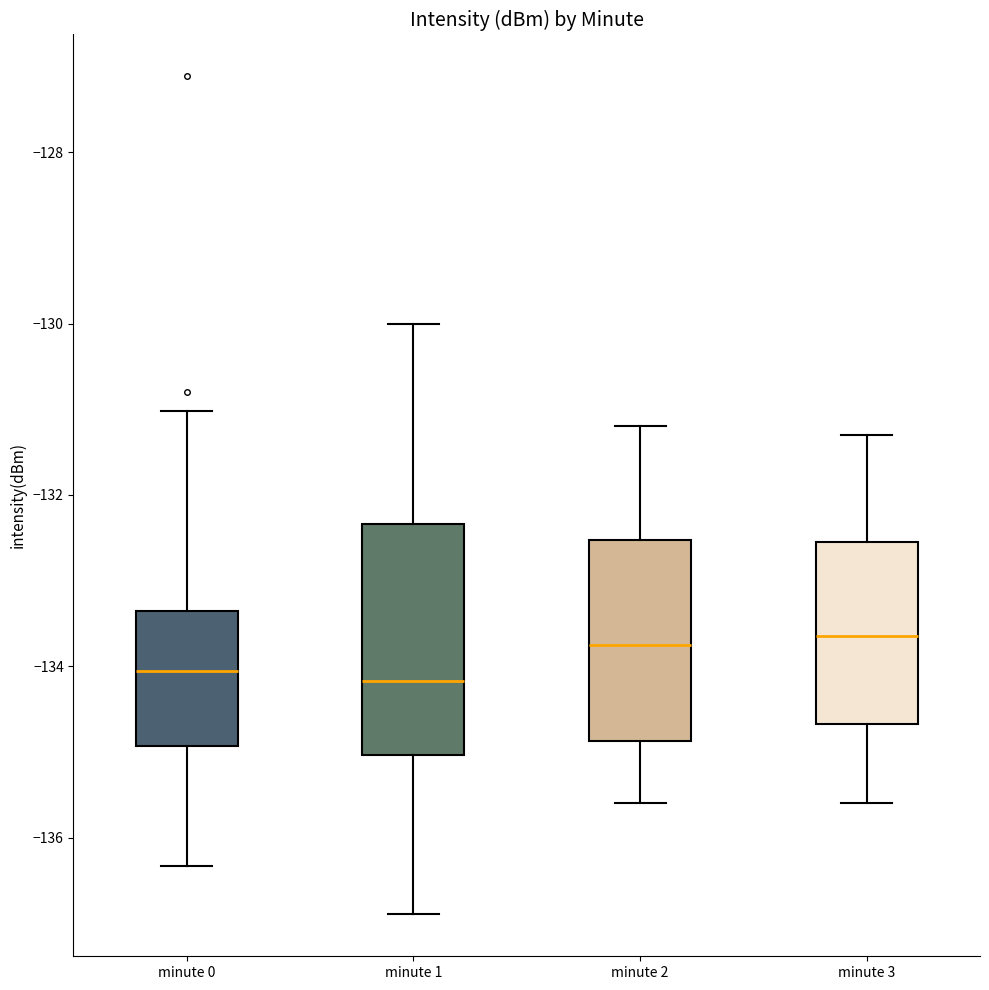

Reading left to right, read every box against the y-axis: the position of its median line, the range the box covers, and the ends of its whiskers. The values are not printed on the chart, so give them approximately, as read against the axis.

minute 0: median -134.0, box -135.0 to -133.4, whiskers -136.4 to -131.0
minute 1: median -134.2, box -135.0 to -132.4, whiskers -136.8 to -130.0
minute 2: median -133.8, box -134.8 to -132.6, whiskers -135.6 to -131.2
minute 3: median -133.6, box -134.6 to -132.6, whiskers -135.6 to -131.2